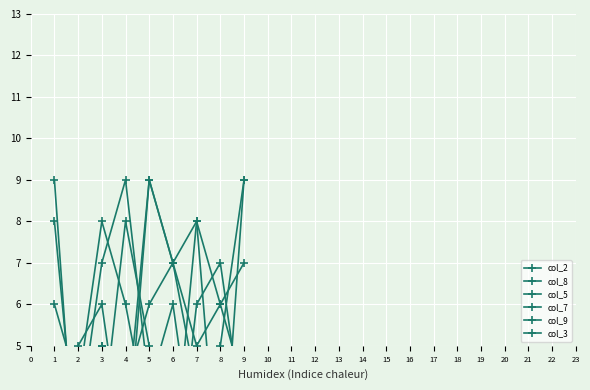

Which series changed the most between 3 and 9?

col_7